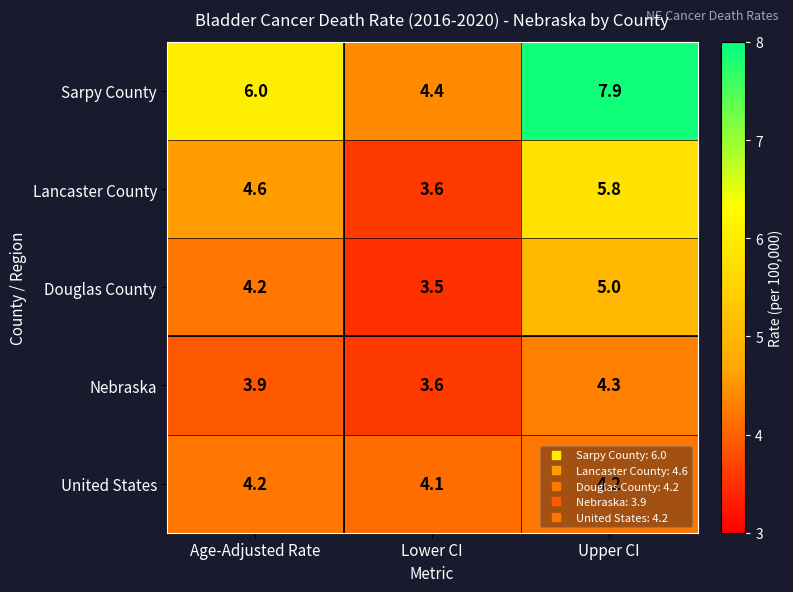

At which label does Lancaster County first exceed 4?

Age-Adjusted Rate